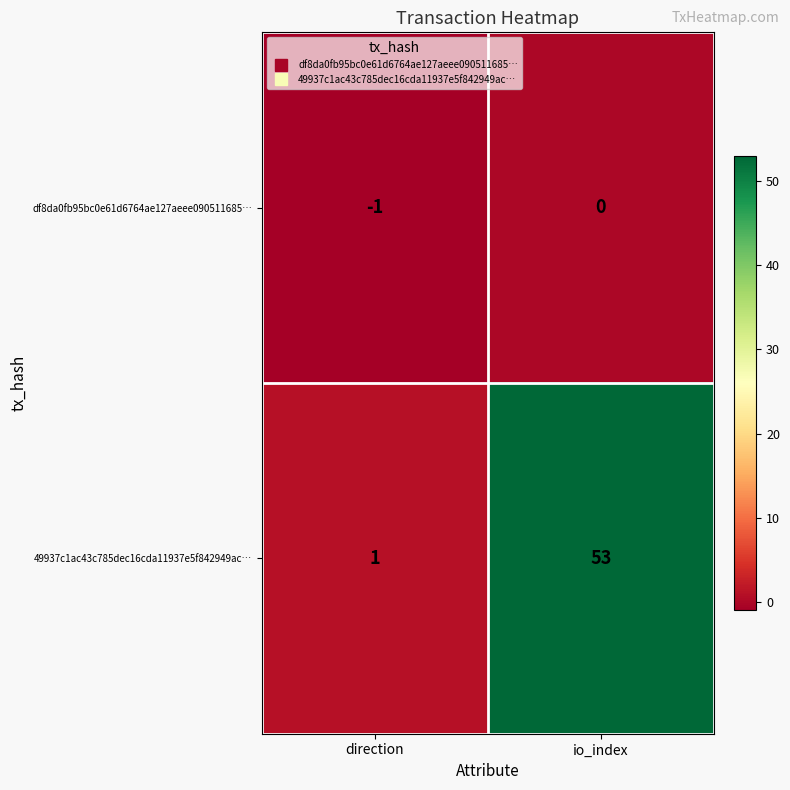

Where is df8da0fb95bc0e61d6764ae127aeee090511685… nearest to the value 0?

io_index